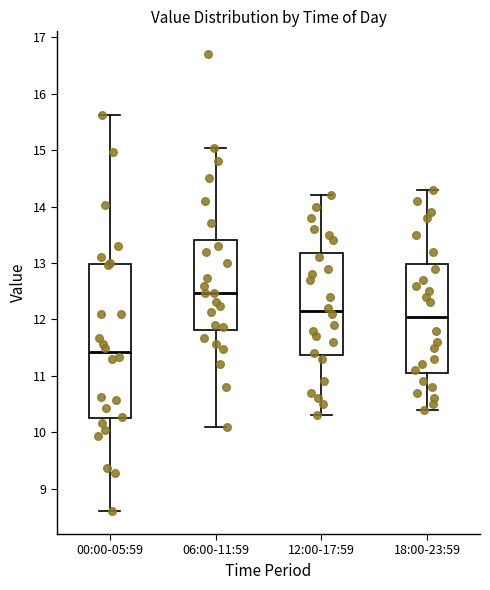

Reading left to right, transcribe this box plot: for each box, give where its median line is, the range the box spans, and where its two whiskers end, as read against the y-axis. The values are not printed on the chart, so give them approximately, as read against the axis.

00:00-05:59: median 11.4, box 10.2 to 13.0, whiskers 8.6 to 15.6
06:00-11:59: median 12.5, box 11.8 to 13.4, whiskers 10.1 to 15.0
12:00-17:59: median 12.2, box 11.4 to 13.2, whiskers 10.3 to 14.2
18:00-23:59: median 12.1, box 11.1 to 13.0, whiskers 10.4 to 14.3